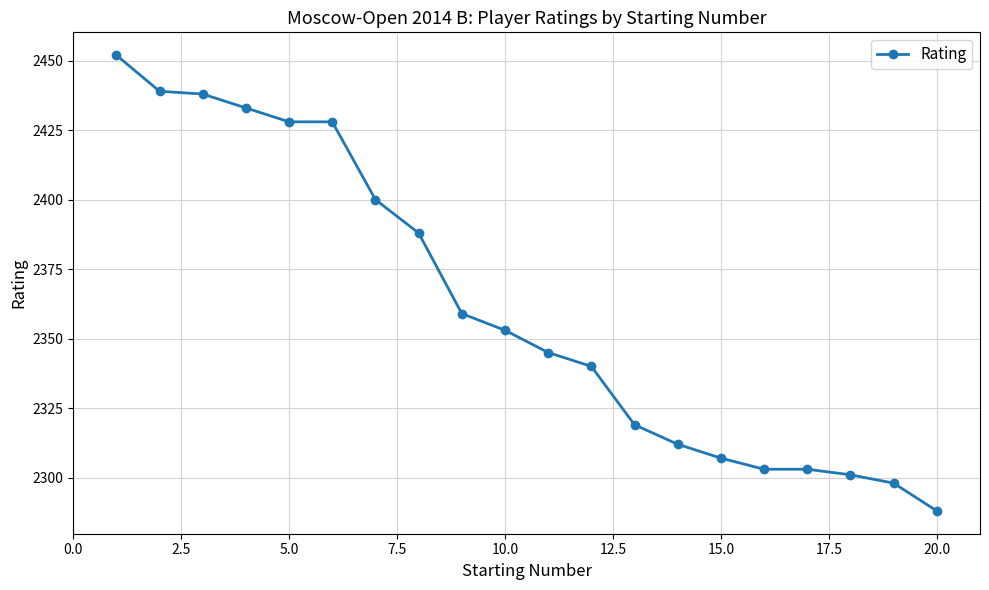

What is the value of the 13th point from the left?

2319